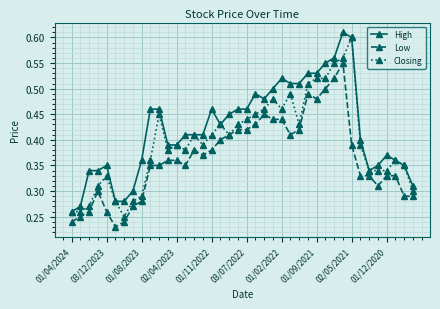

How many High values are between 0 and 1?

40